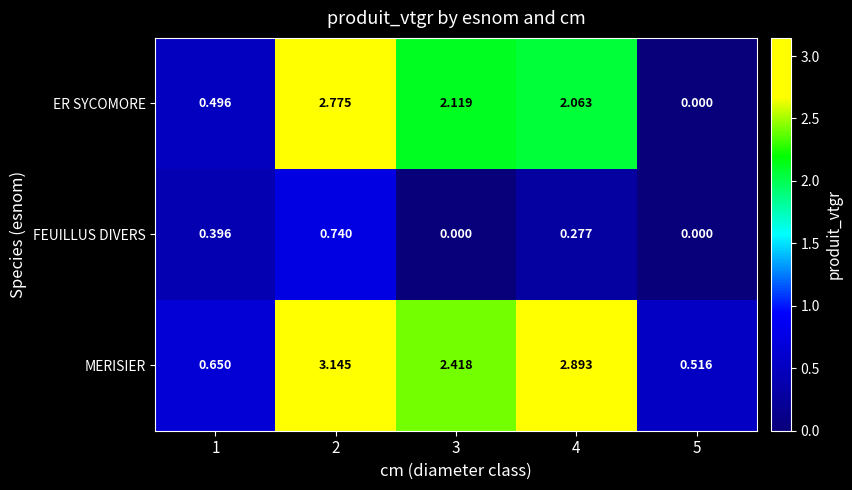

Is the value of MERISIER at 1 greater than the value of FEUILLUS DIVERS at 5?

Yes